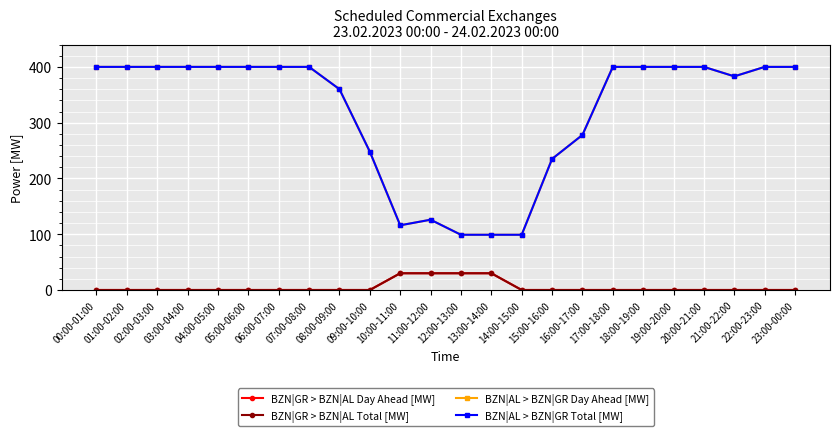

Which series has the largest range (max minus min)?

BZN|AL > BZN|GR Day Ahead [MW]